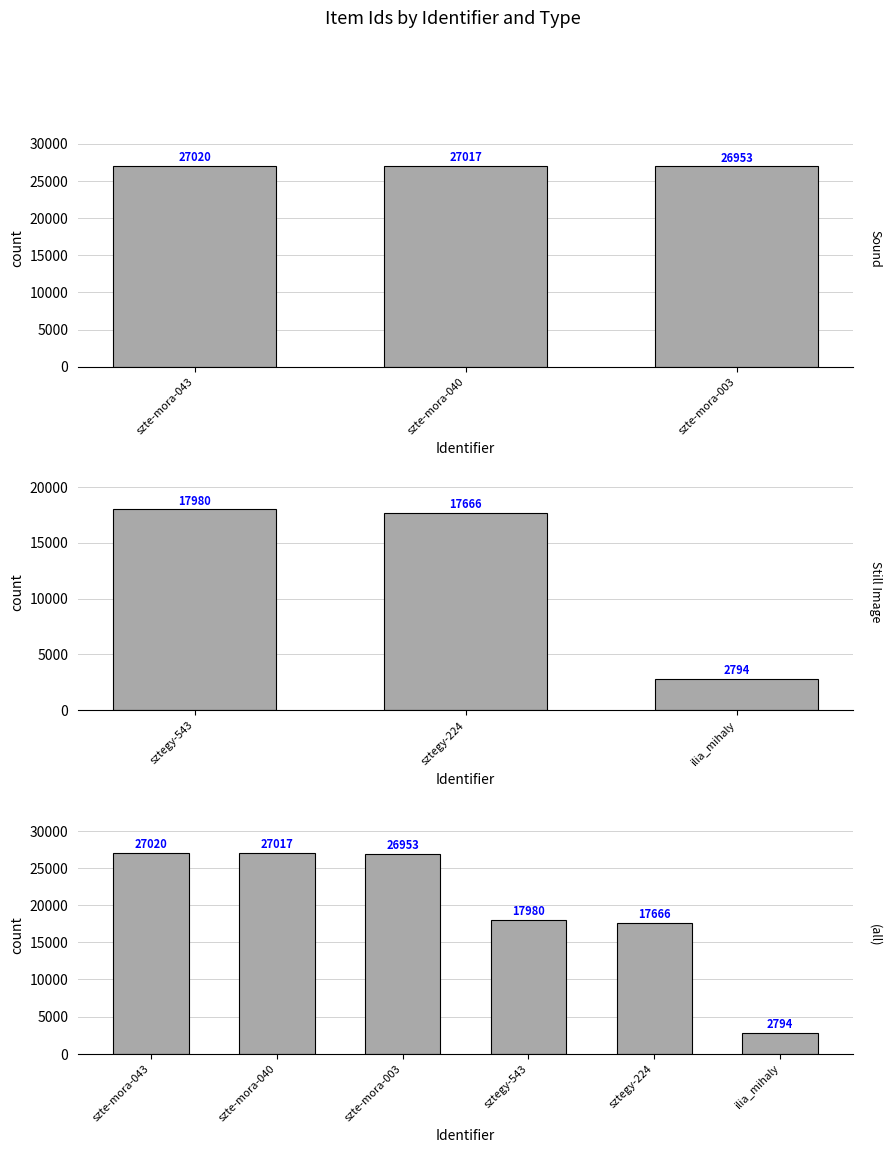

What is the ratio of the value at ilia_mihaly to the value at sztegy-543?

0.2